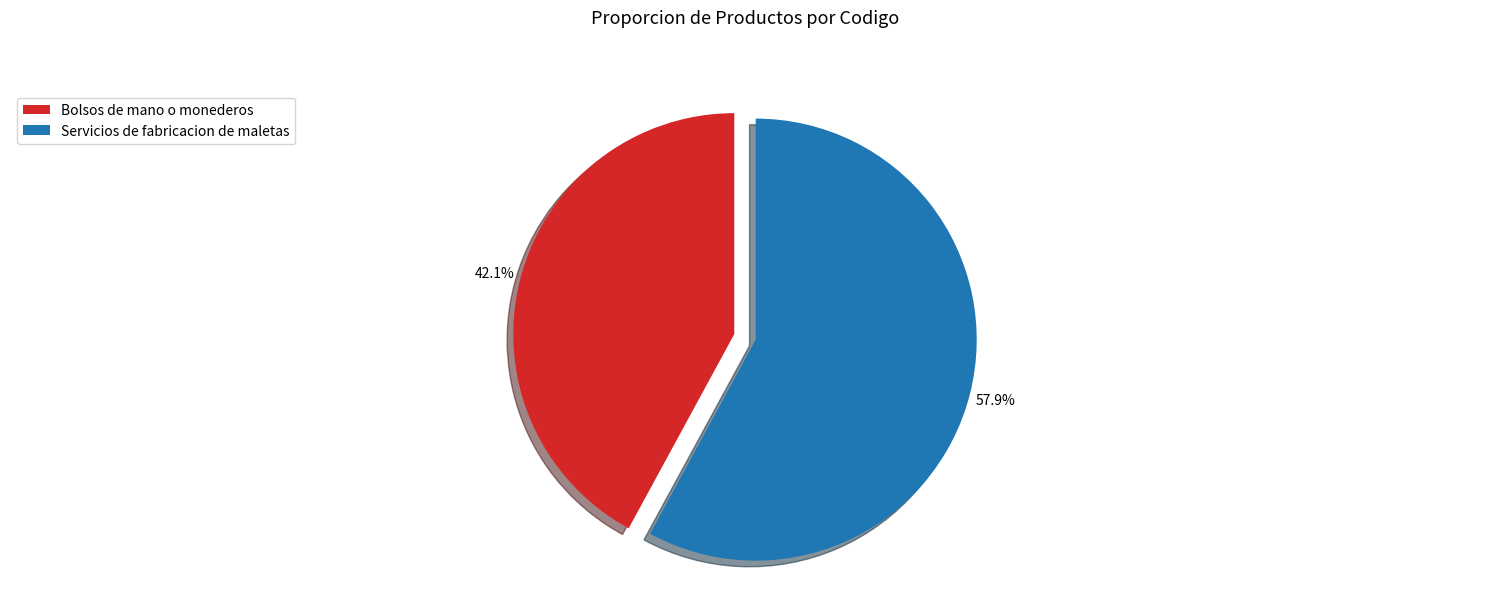

What portion of the pie excludes Servicios de fabricacion de maletas?

42.1%